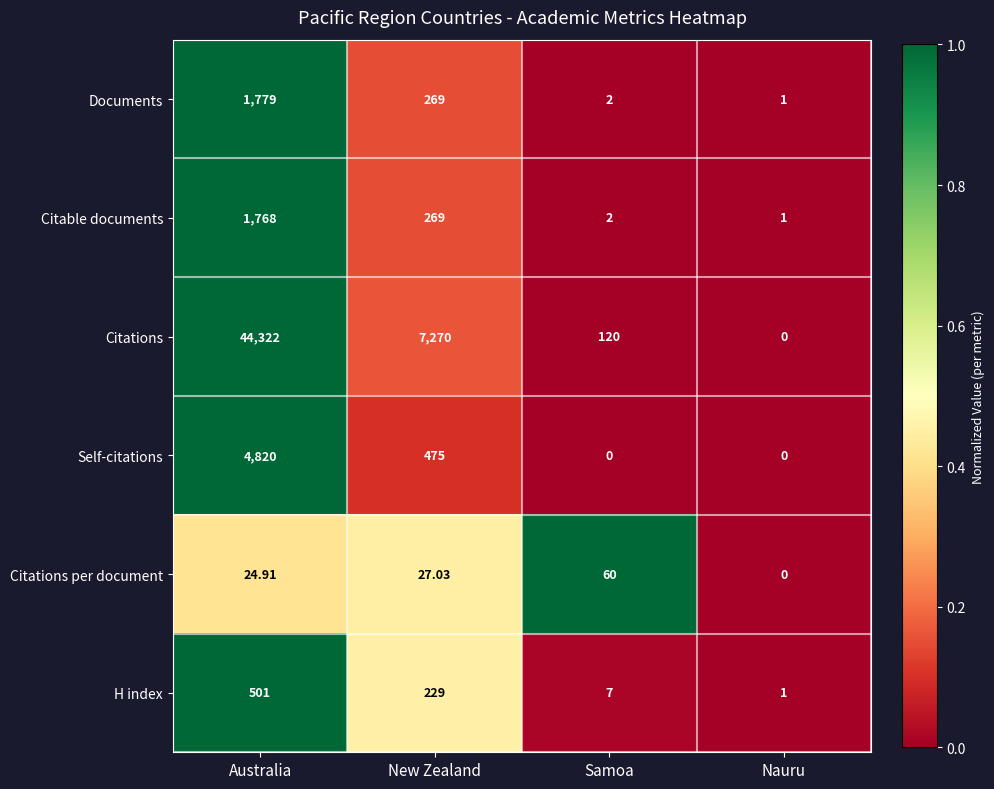

At which category is the sum across all series the highest?

Australia